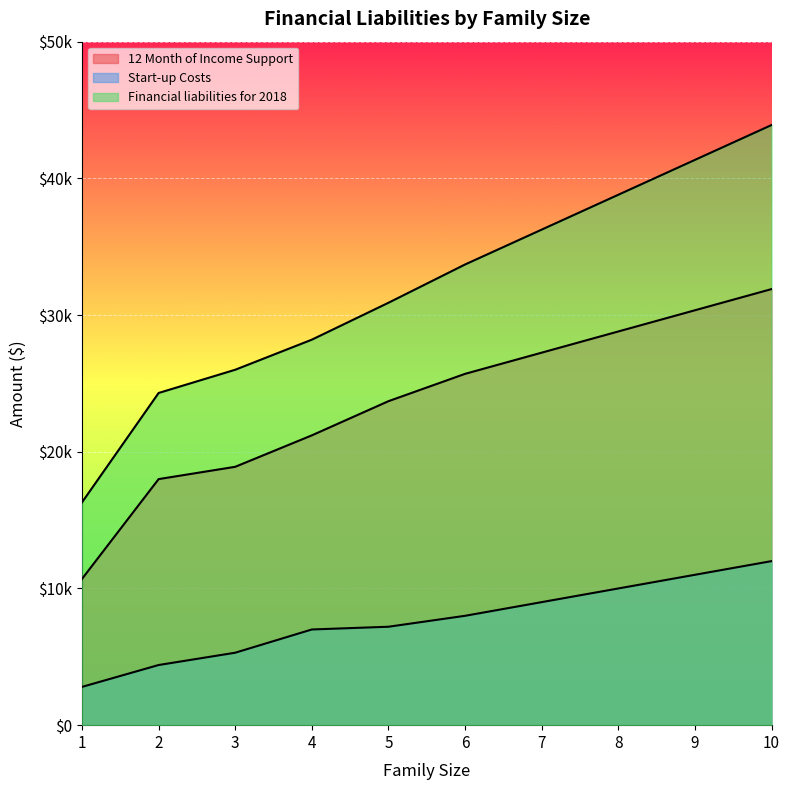

How many values in the Start-up Costs series are below 8000?

5